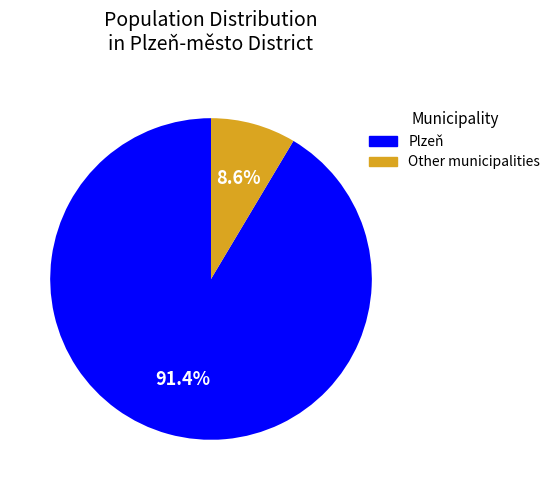

Does any single category account for the majority?

Yes